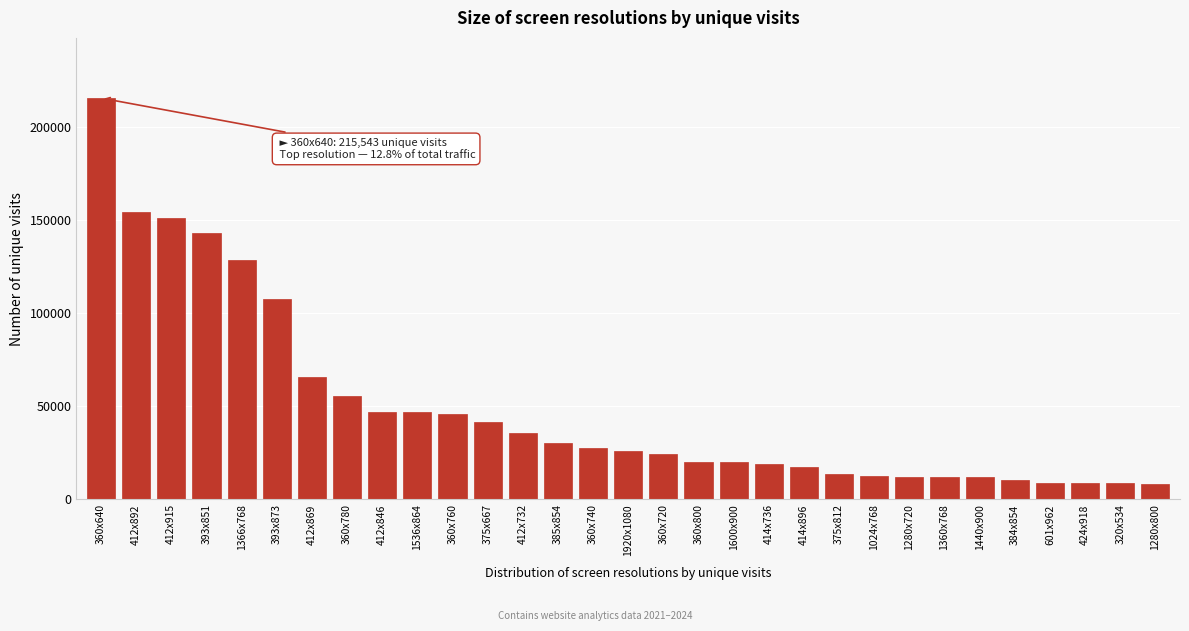

What is the ratio of the value at 393x851 to the value at 360x800?

7.0